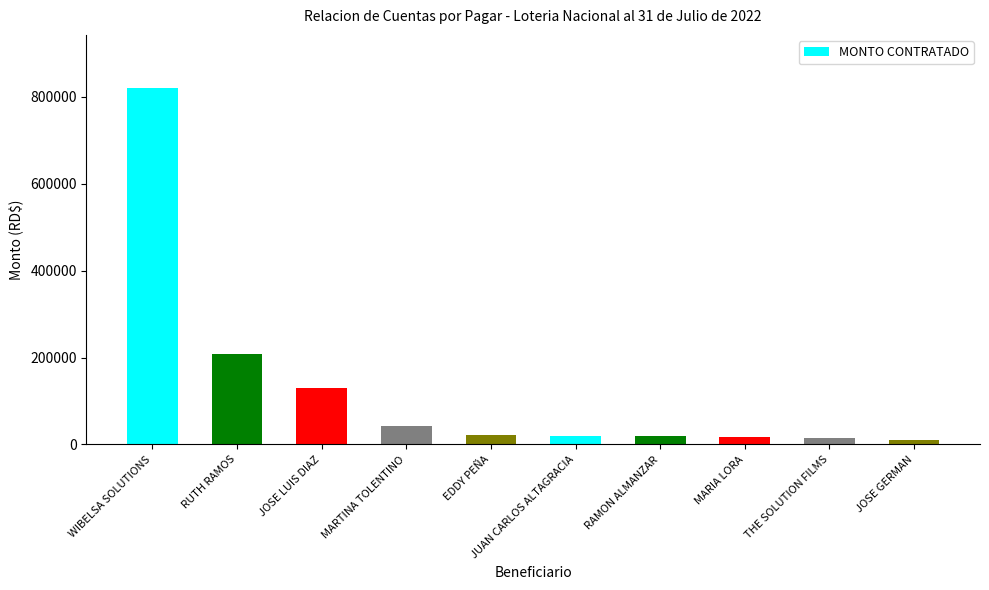

At which label is the value closest to 415133?

RUTH RAMOS